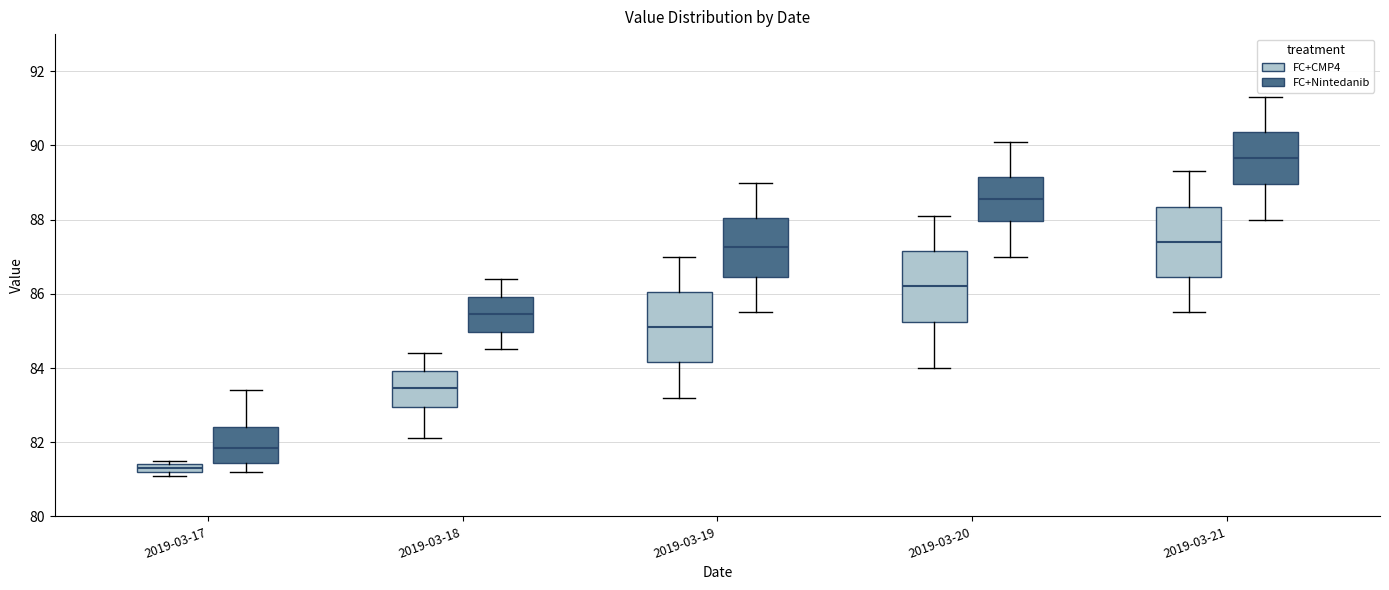

Where does the upper whisker of the box for 2019-03-20 (FC+CMP4) end on the y-axis? The values are not printed on the chart, so give them approximately, as read against the axis.

88.2